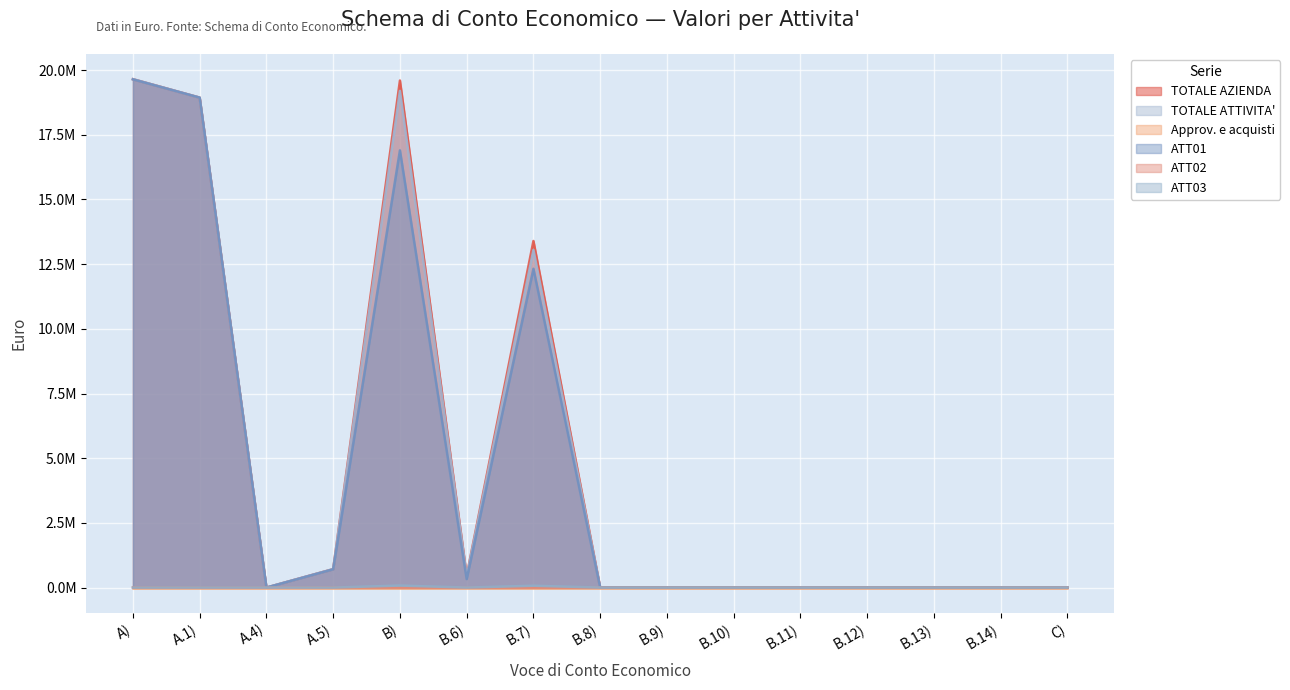

The value of ATT03 at B.6) is 385.0. True or false?

True